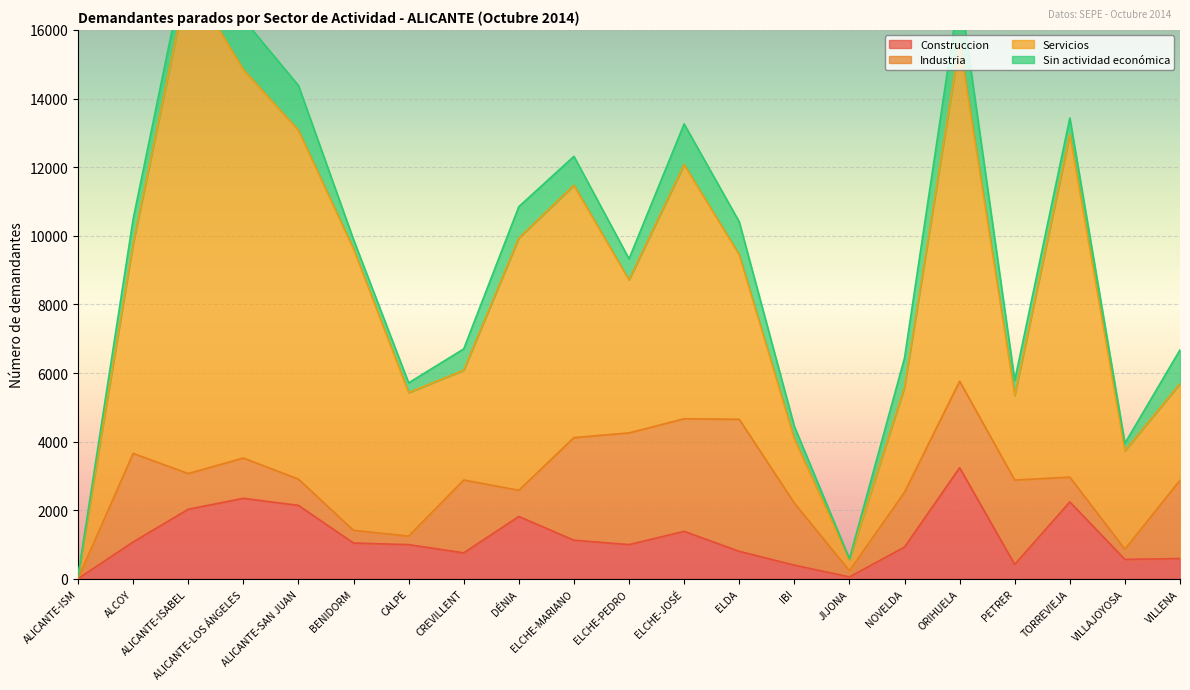

What are all the series names shown in the legend?

Construccion, Industria, Servicios, Sin actividad económica